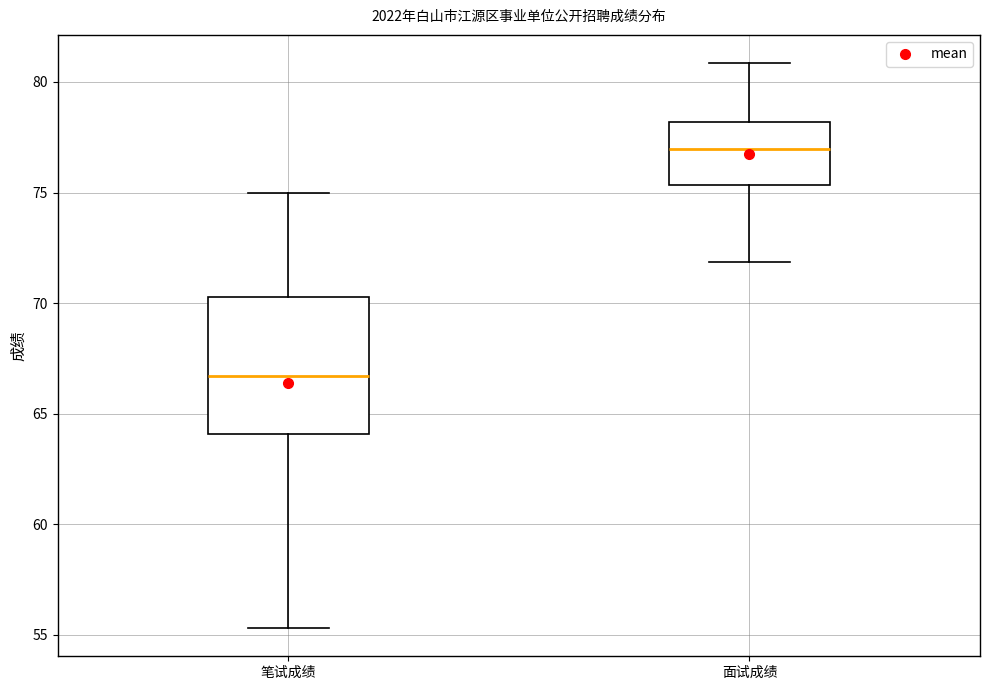

Which box is the tallest, from its lower edge to its upper edge?

笔试成绩